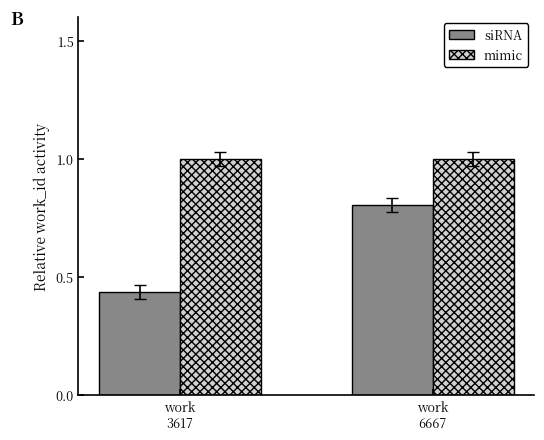

Is the value of siRNA at work
6667 greater than the value of mimic at work
6667?

No